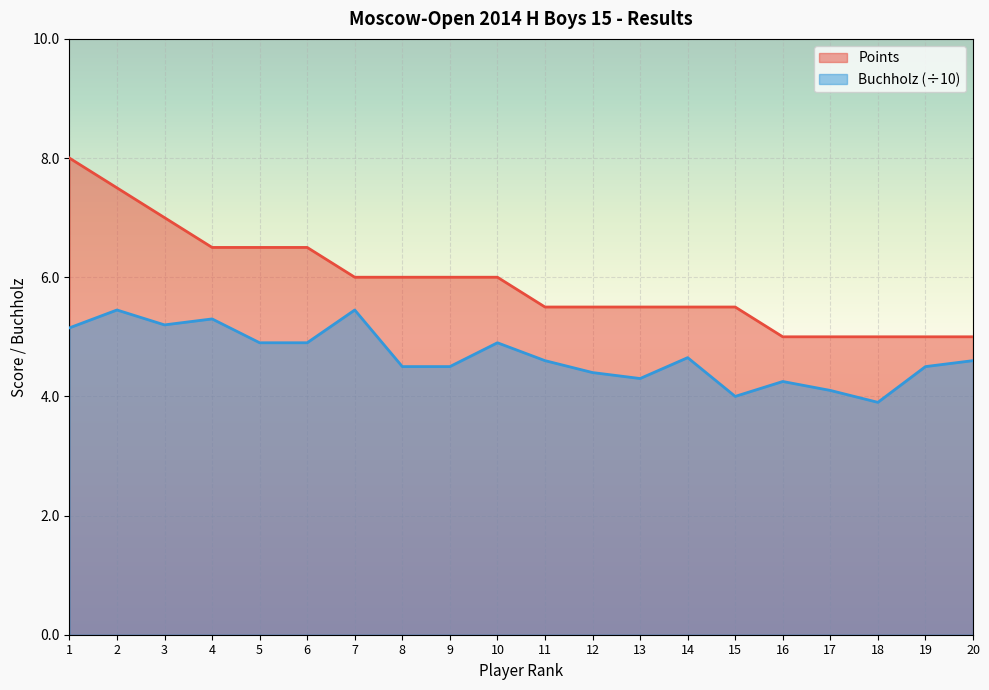

What is the minimum value shown in the chart?

3.9